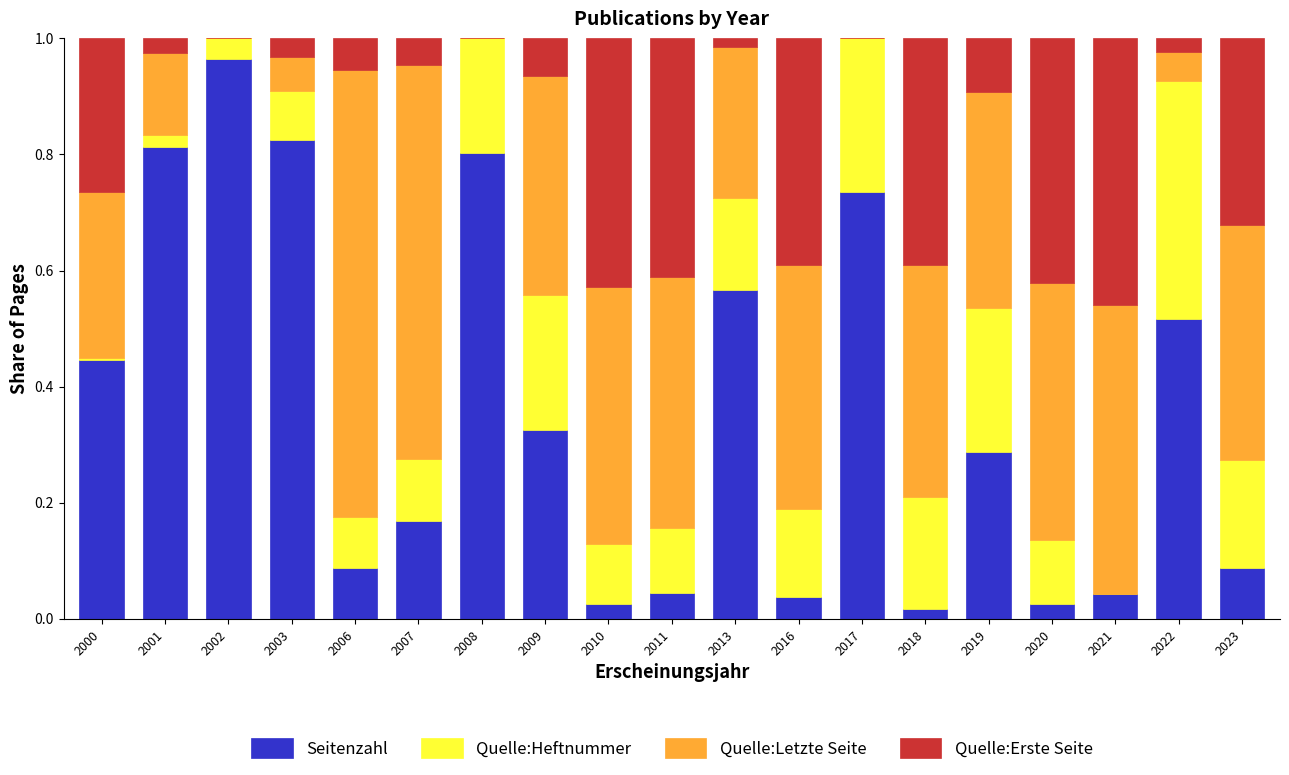

True or false: Seitenzahl has a value of 1.5 at 2002.

False